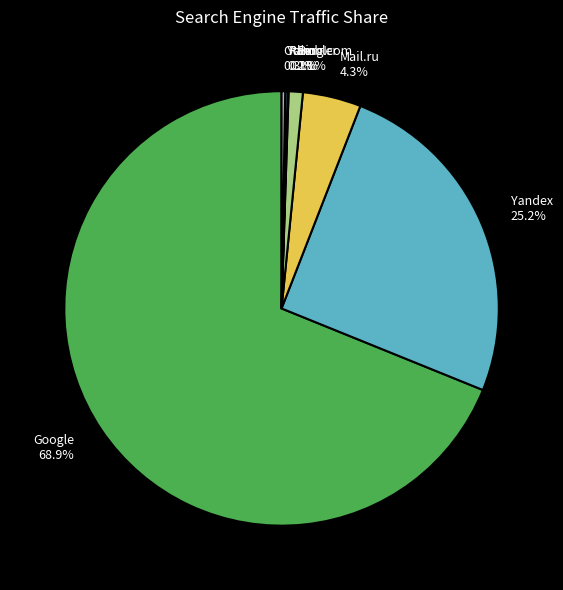

Between Google 68.9% and Yandex 25.2%, which is larger?

Google 68.9%